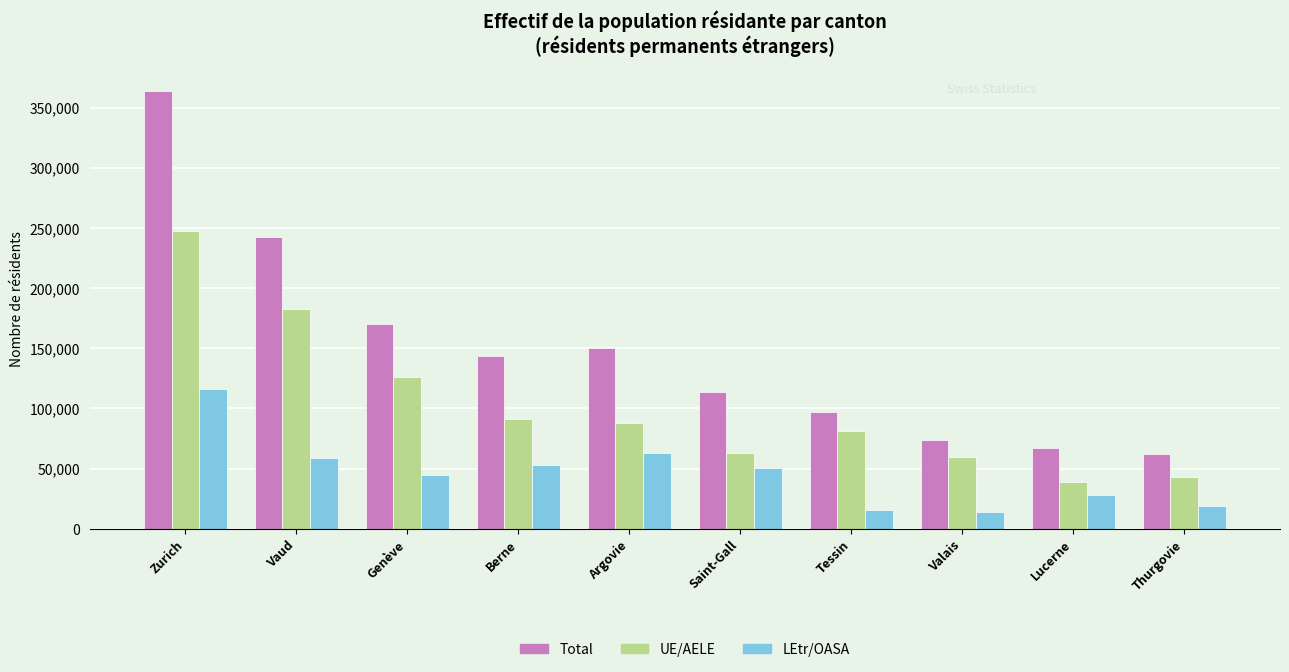

What is the difference between the Total values at Saint-Gall and Berne?

29981